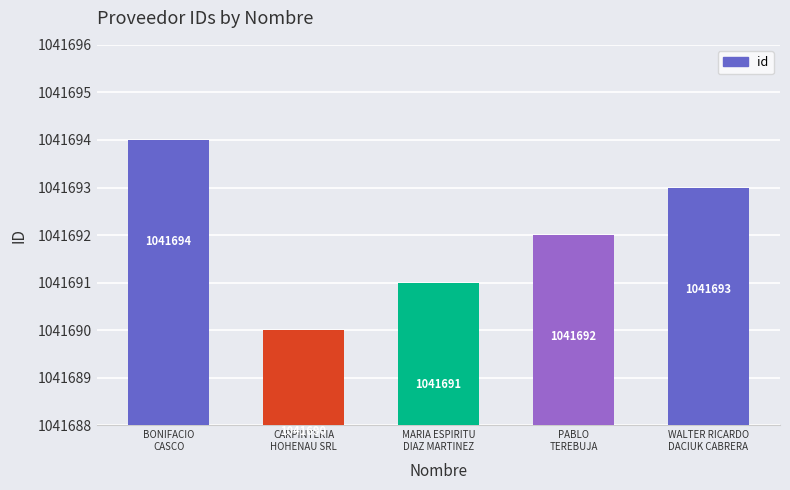

Where is the data nearest to the value 1041692?

PABLO
TEREBUJA